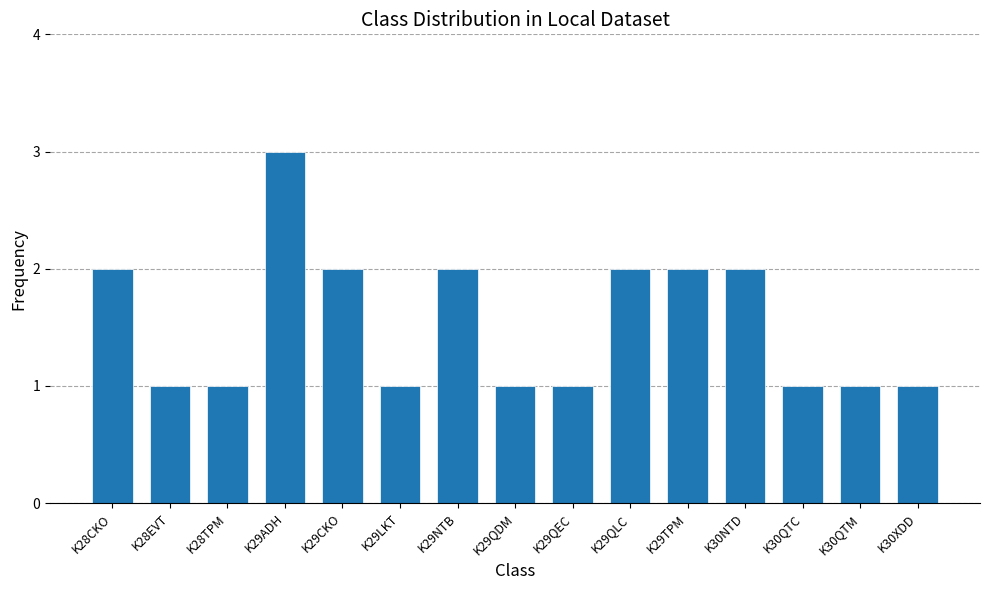

Reading left to right, what are all the values shown in this chart?

2	1	1	3	2	1	2	1	1	2	2	2	1	1	1